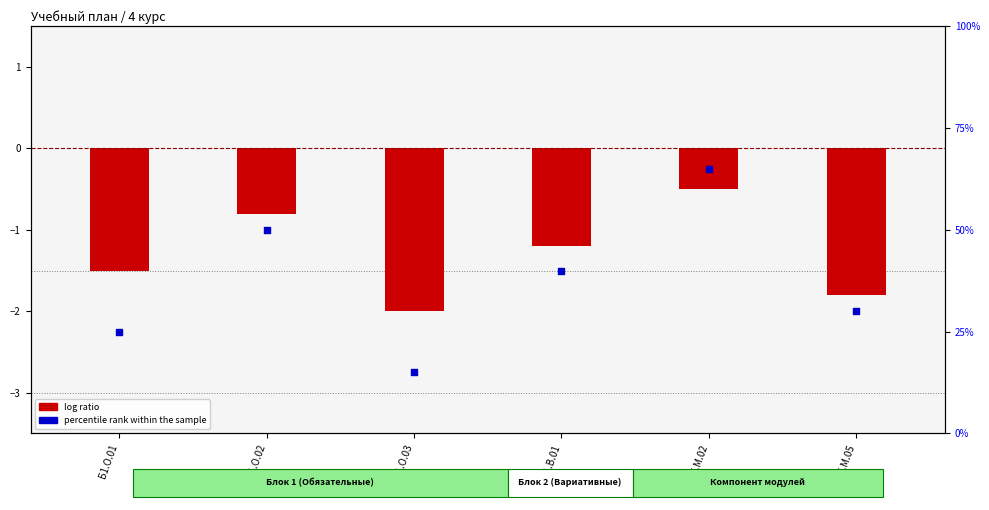

Which series contains the lowest Y value?

log ratio